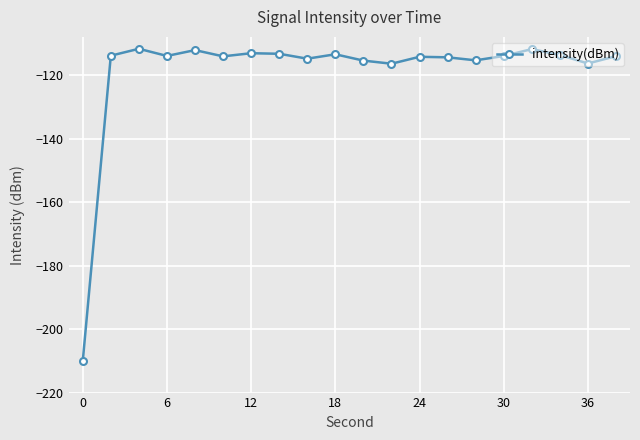

True or false: there are more than 0 points higher than both neighbors.

True